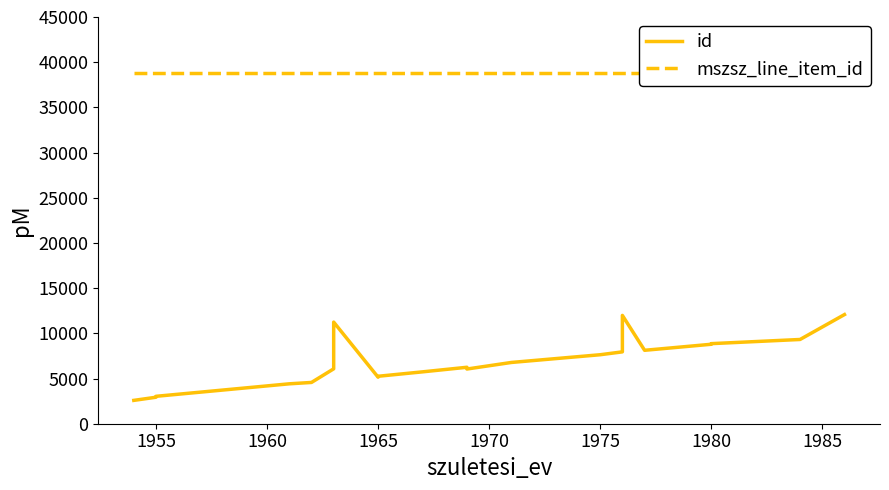

Reading left to right, what are all the values shown in this chart?

id: 2583	2931	3033	4415	4567	6074	11243	5147	5250	5739	6246	6052	6778	7633	7951	11984	8124	8791	8860	9321	12076
mszsz_line_item_id: 38778	38778	38778	38778	38778	38778	38778	38778	38778	38778	38778	38778	38778	38778	38778	38778	38778	38778	38778	38778	38778